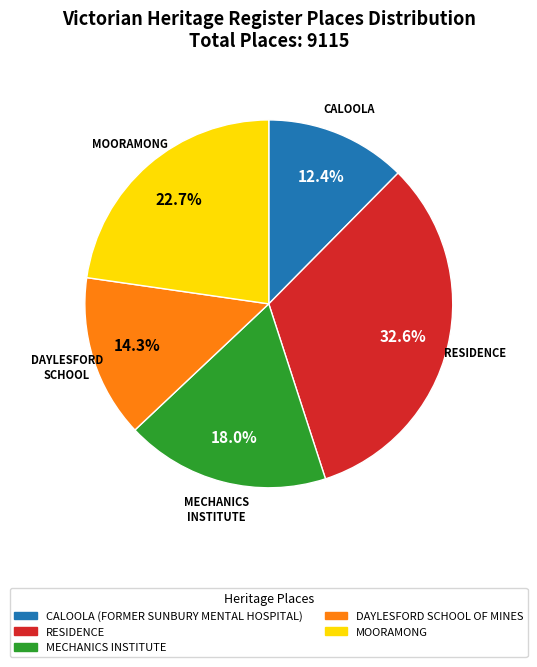

What is the ratio of the value at MECHANICS INSTITUTE to the value at DAYLESFORD SCHOOL OF MINES?

1.3